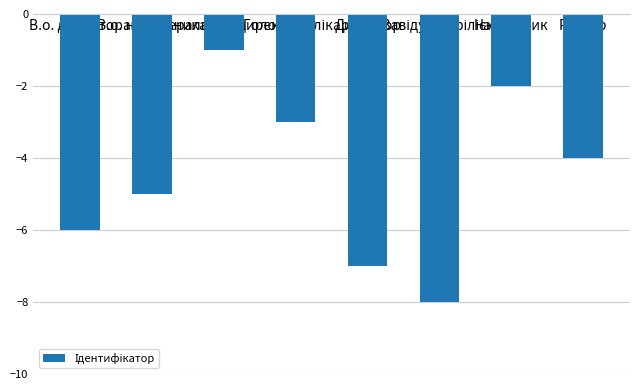

What is the difference between the maximum and minimum values?

7